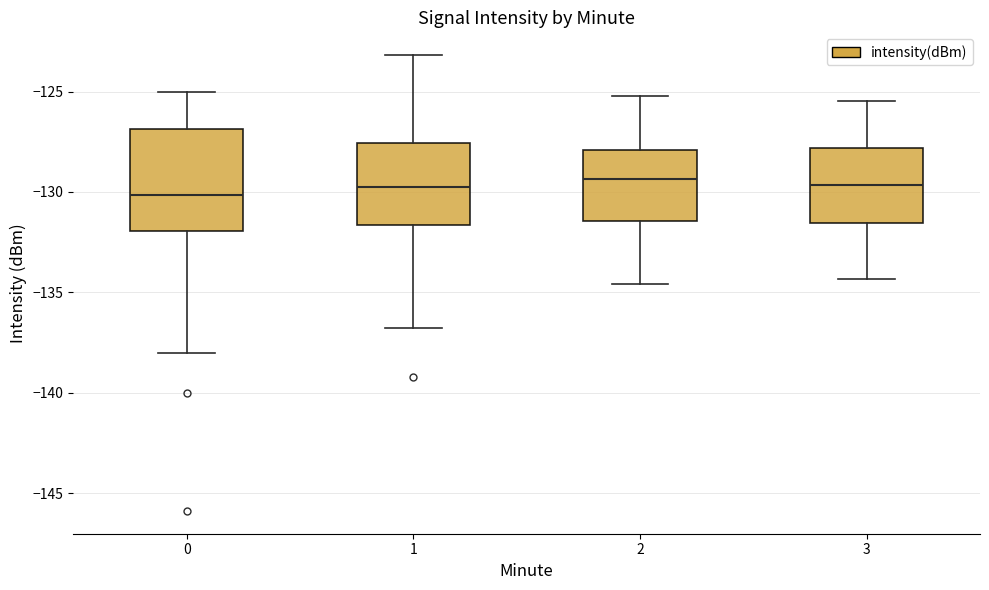

Reading left to right, transcribe this box plot: for each box, give where its median line is, the range the box spans, and where its two whiskers end, as read against the y-axis. The values are not printed on the chart, so give them approximately, as read against the axis.

0: median -130.0, box -132.0 to -127.0, whiskers -138.0 to -125.0
1: median -130.0, box -131.5 to -127.5, whiskers -137.0 to -123.0
2: median -129.5, box -131.5 to -128.0, whiskers -134.5 to -125.0
3: median -129.5, box -131.5 to -128.0, whiskers -134.5 to -125.5